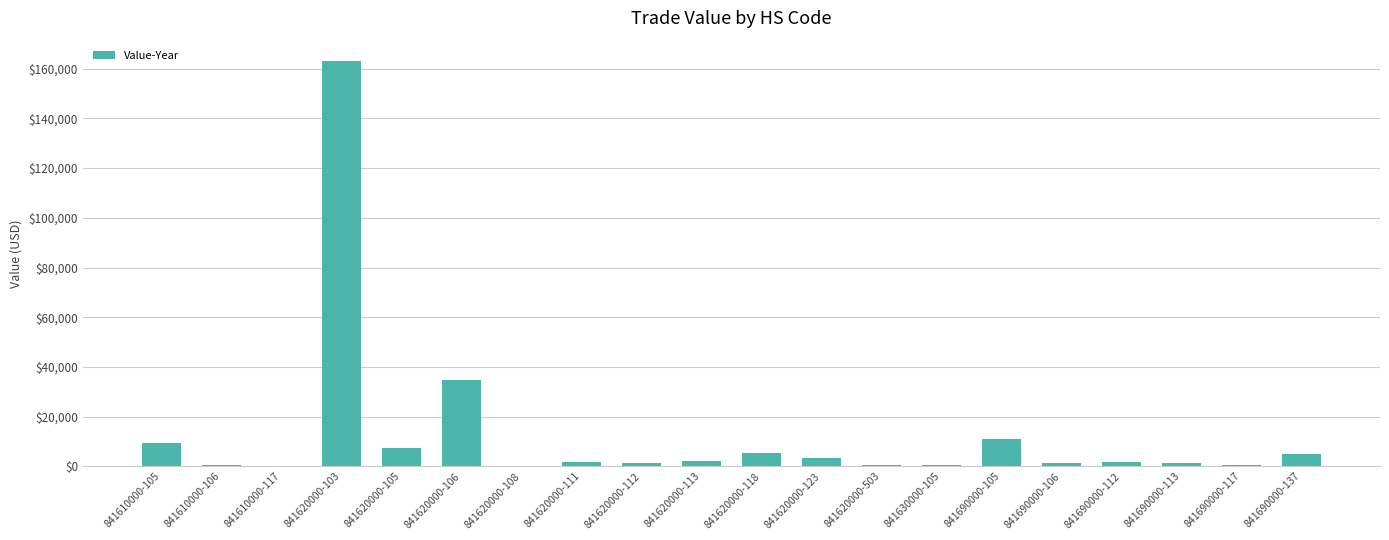

What is the sum of the values at 841620000-118 and 841620000-503?

5868